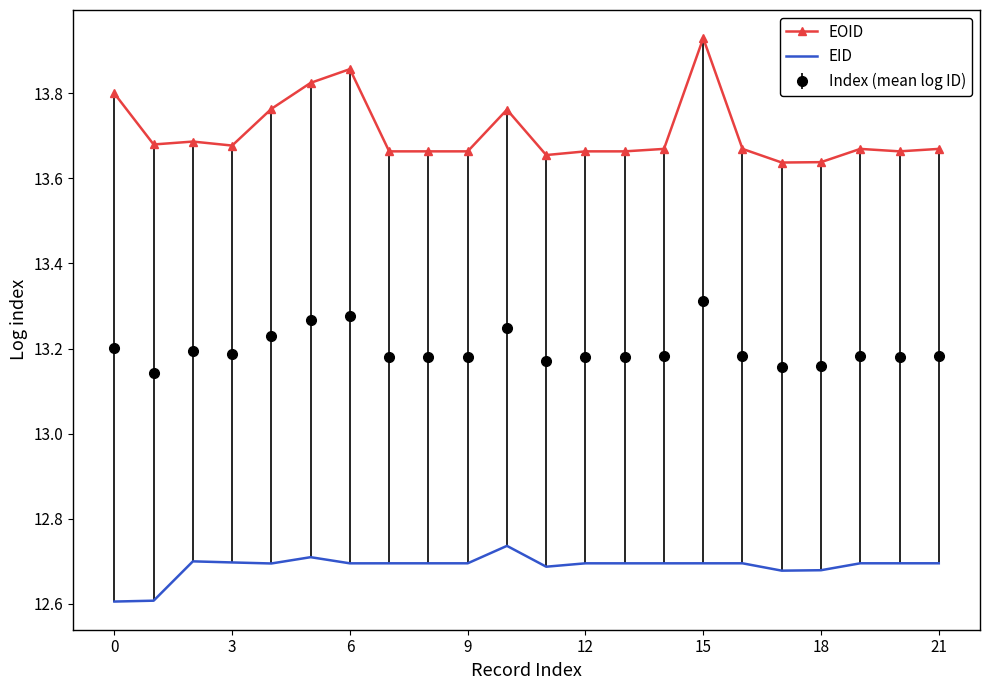

Which series has the widest spread of values?

EOID